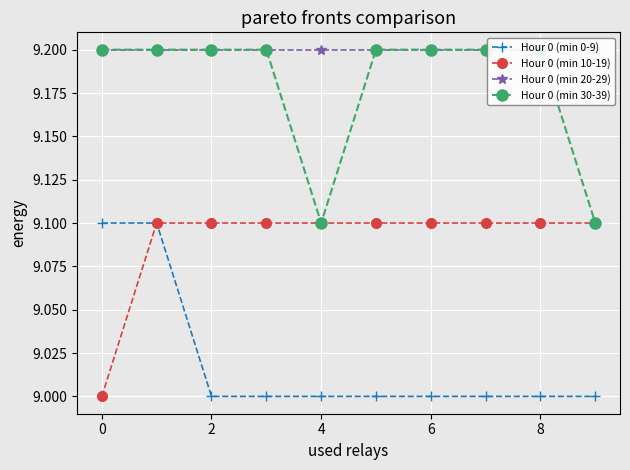

What is the lowest value of the Hour 0 (min 10-19) series?

9.0